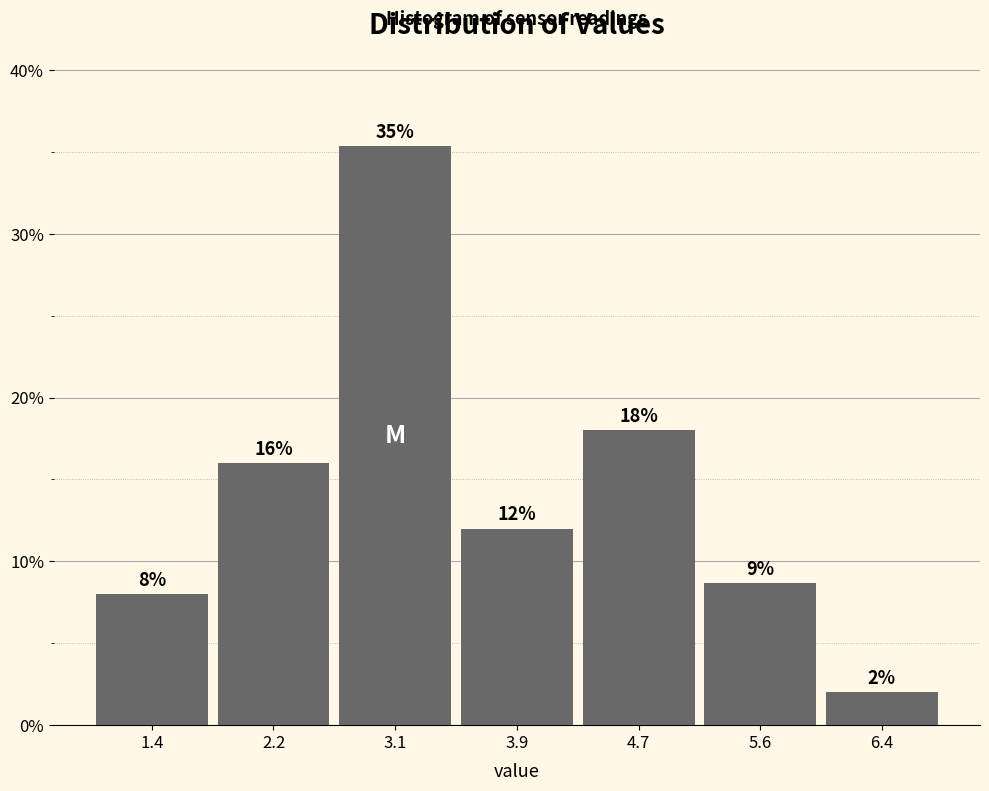

Which range on the x-axis has the tallest bar?

2.6 to 3.5